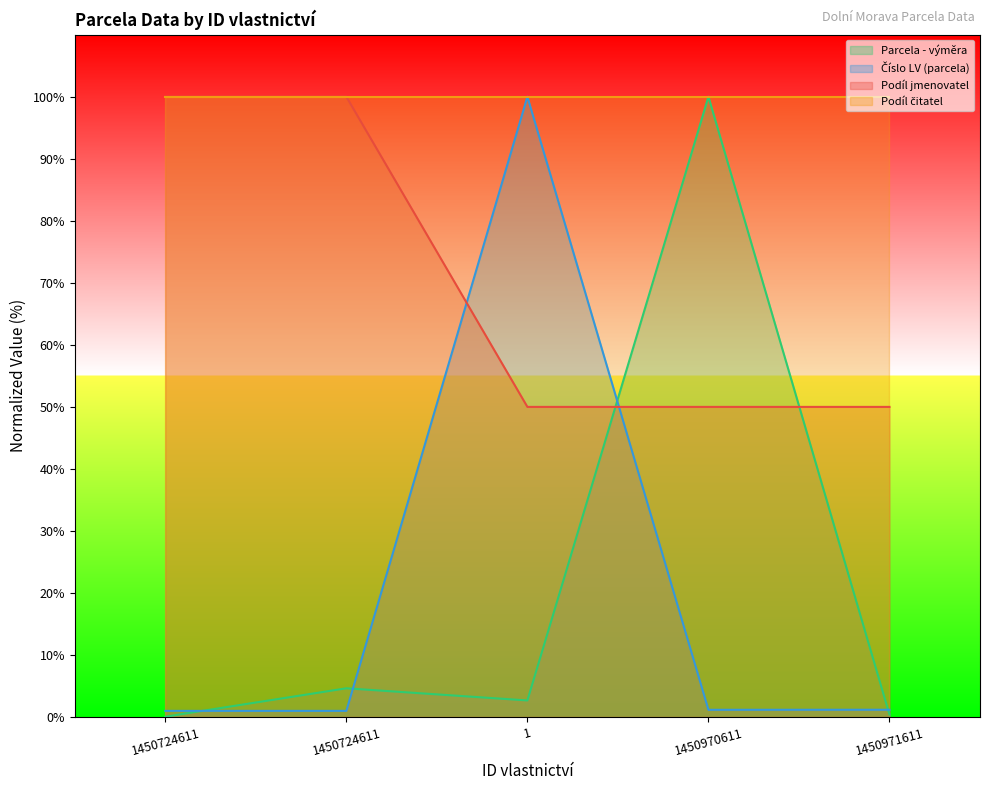

How many values in the Parcela - výměra series exceed 2?

3